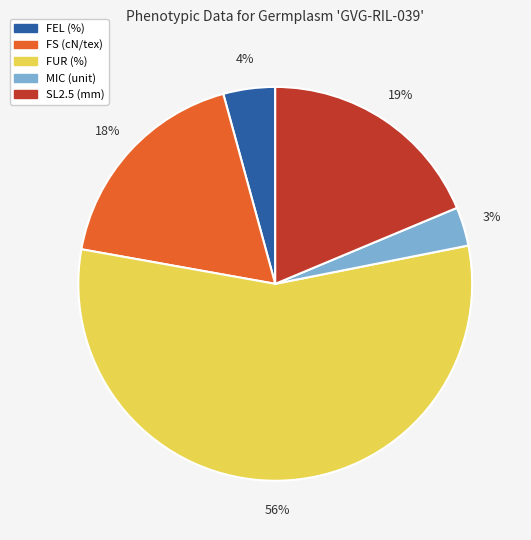

What is the largest slice in the pie chart?

FUR (%)